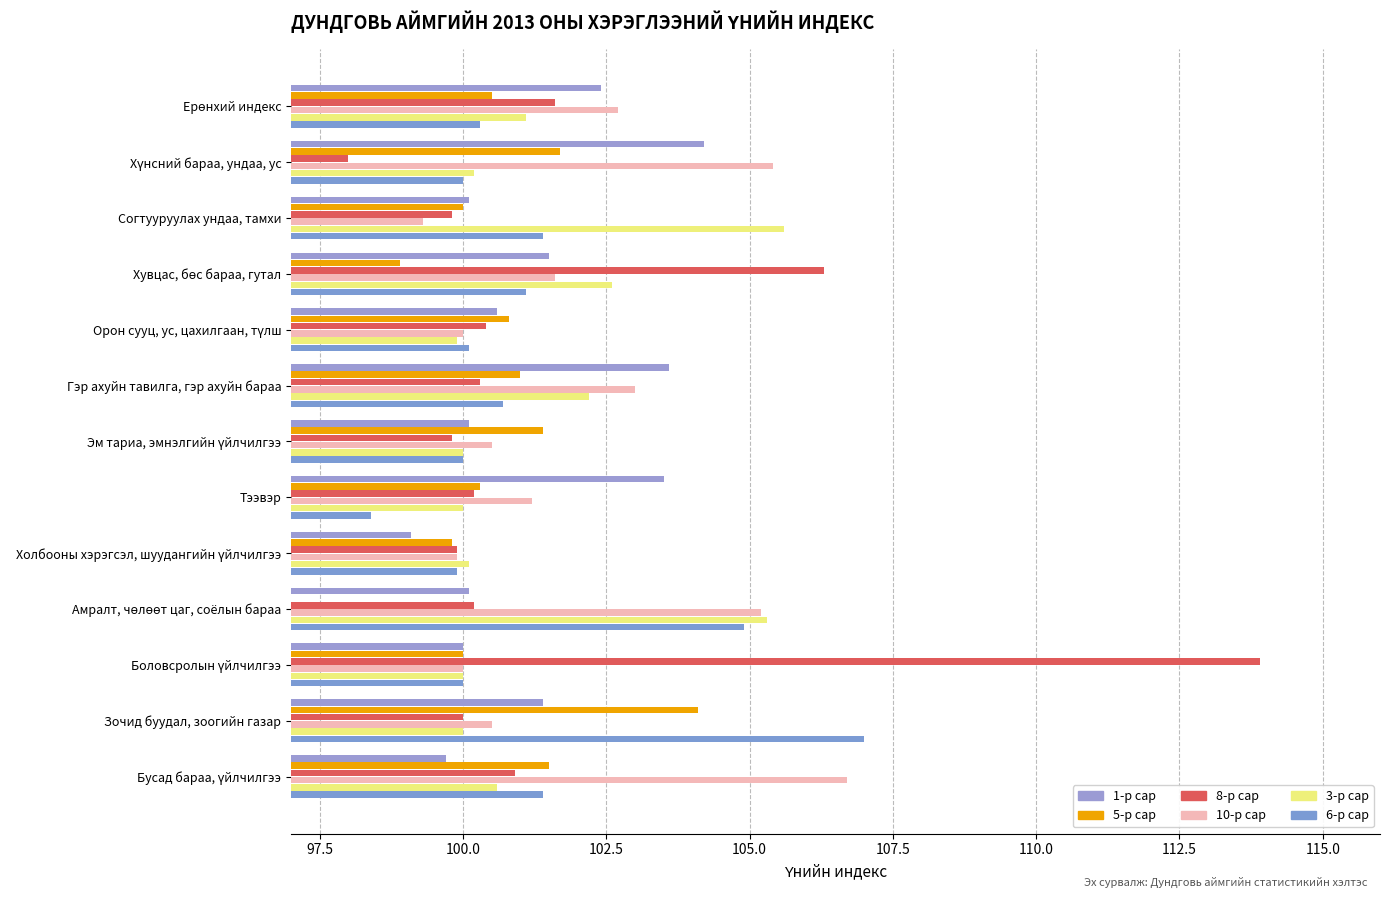

Which series changed the most between Эм тариа, эмнэлгийн үйлчилгээ and Бусад бараа, үйлчилгээ?

10-р сар